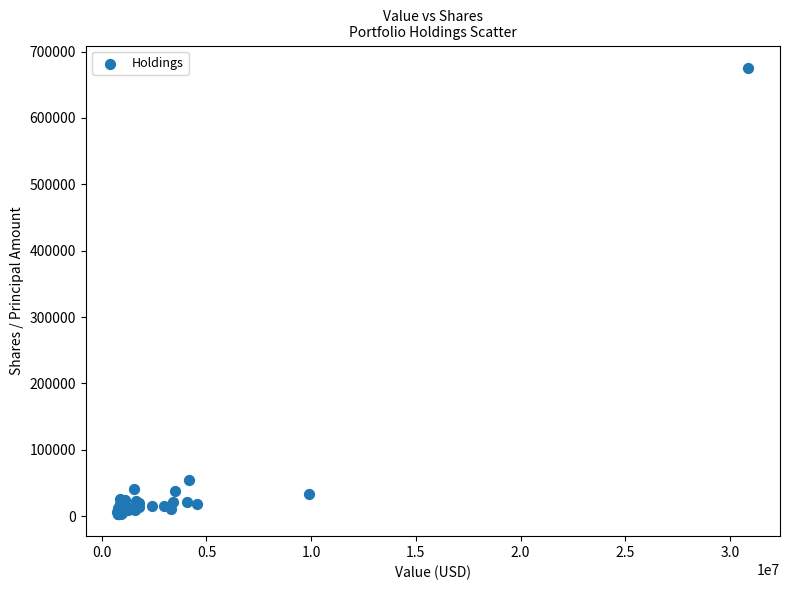

What Y value in the scatter plot is closest to 339567?

54368